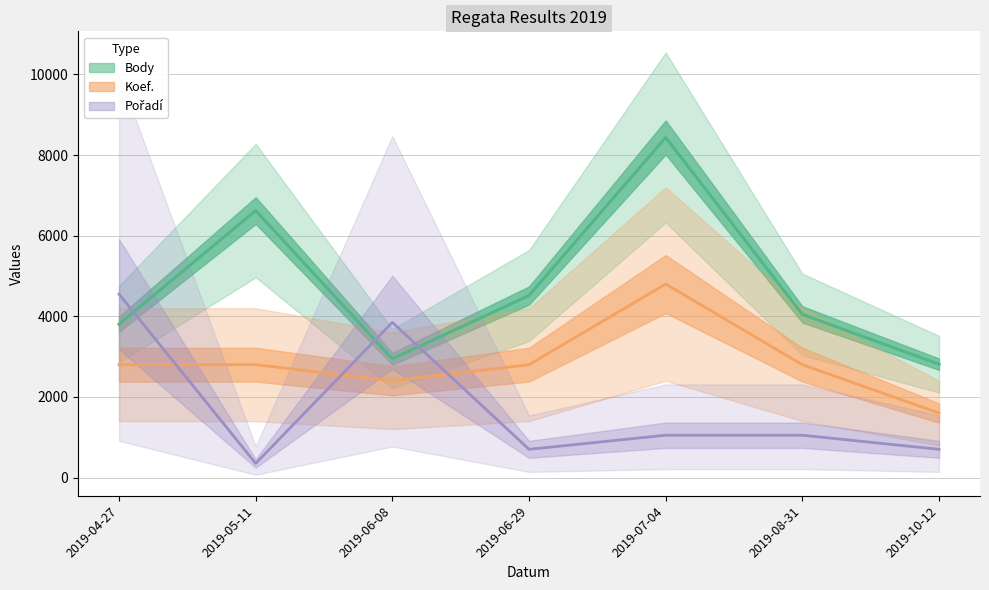

How many interior local valleys does the Body series have?

1